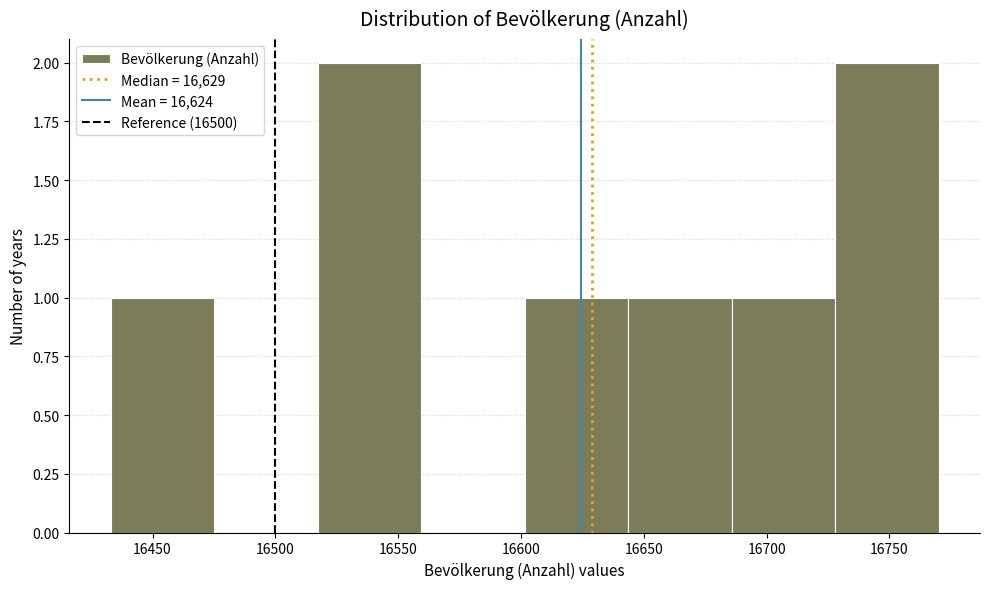

Reading left to right, list every bar in this chart as the range it spans on the x-axis followed by its height. Neither the bar edges nor the heights are printed on the chart, so give them approximately, as read against the axes.

16435 to 16475: 1
16475 to 16515: 0
16515 to 16560: 2
16560 to 16600: 0
16600 to 16645: 1
16645 to 16685: 1
16685 to 16730: 1
16730 to 16770: 2